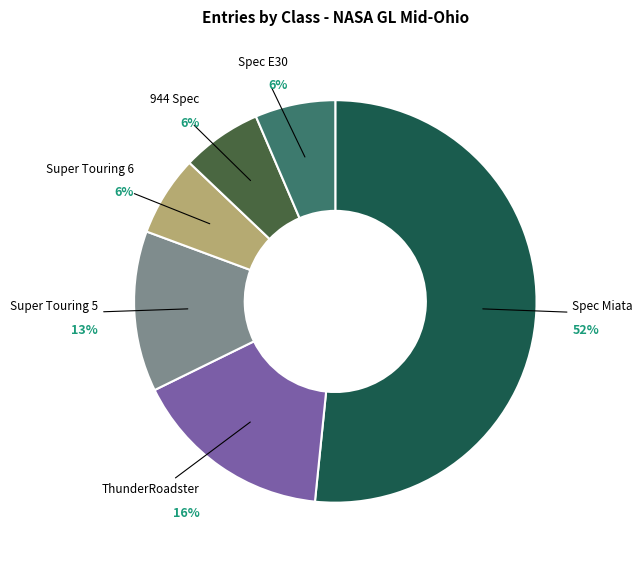

To the nearest percent, what is the average slice percentage?

17%